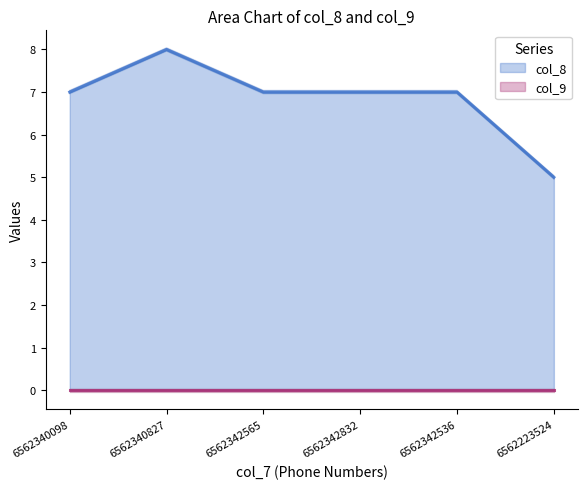

What is the average value?

6.8